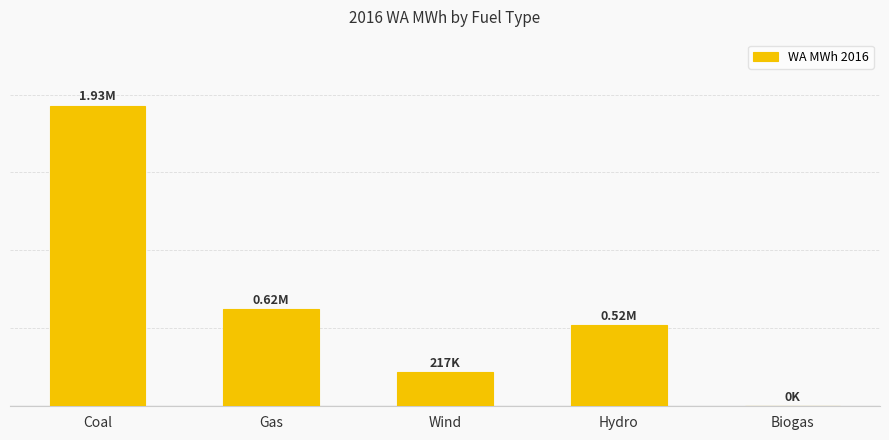

What is the greatest value displayed?

1927812.4